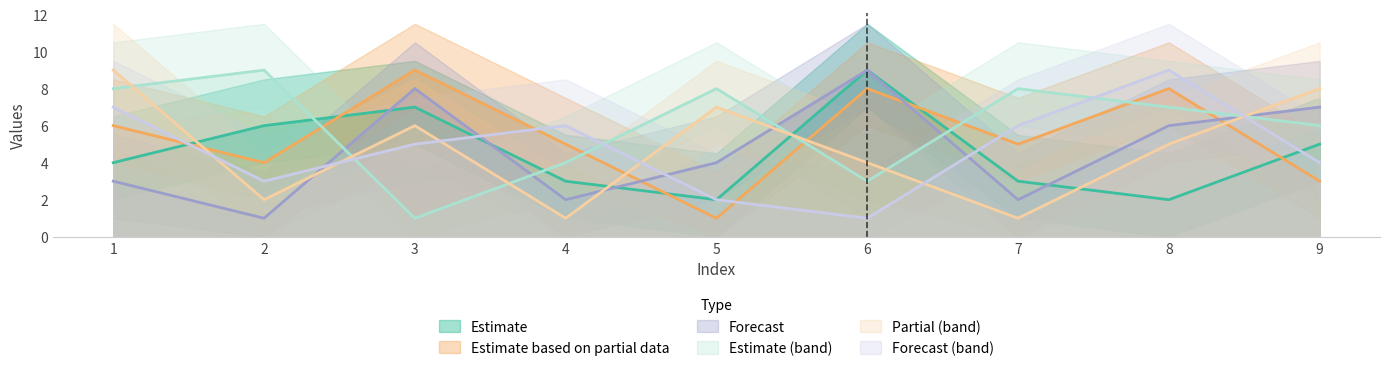

Which category has the lowest value in the col_7 series?

5